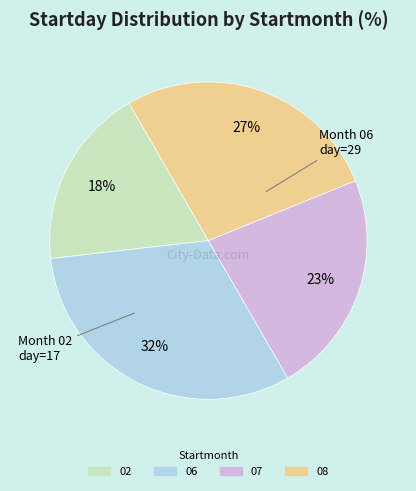

True or false: 02 accounts for 18% of the total.

True